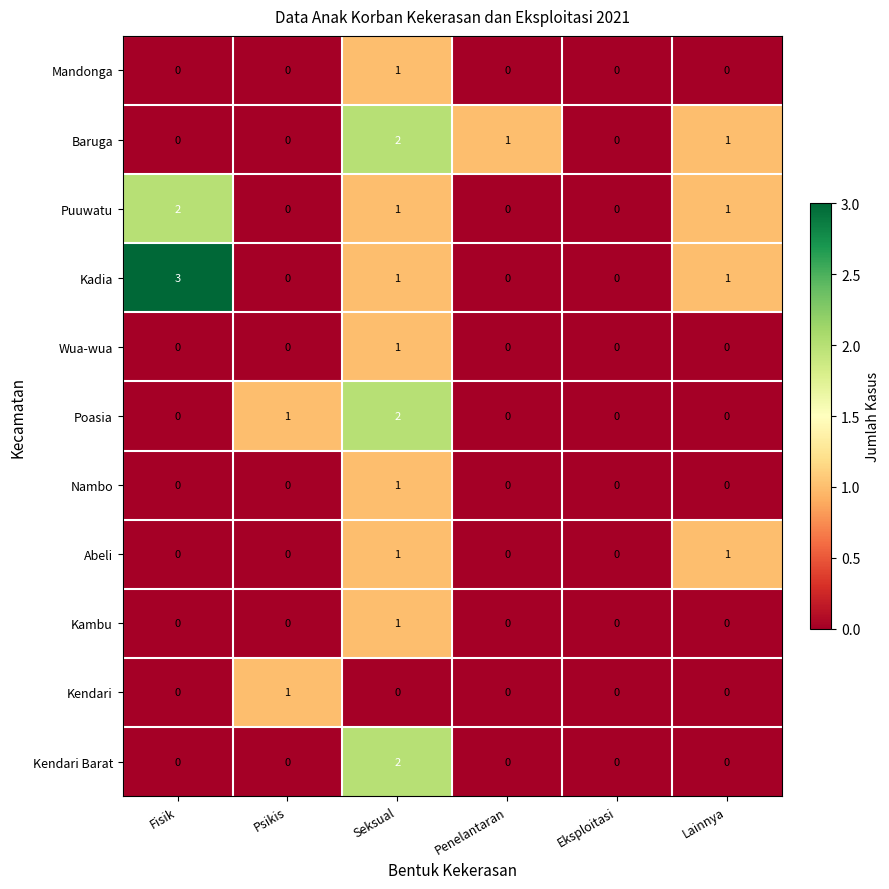

Where does the Baruga series first go above 1?

Seksual